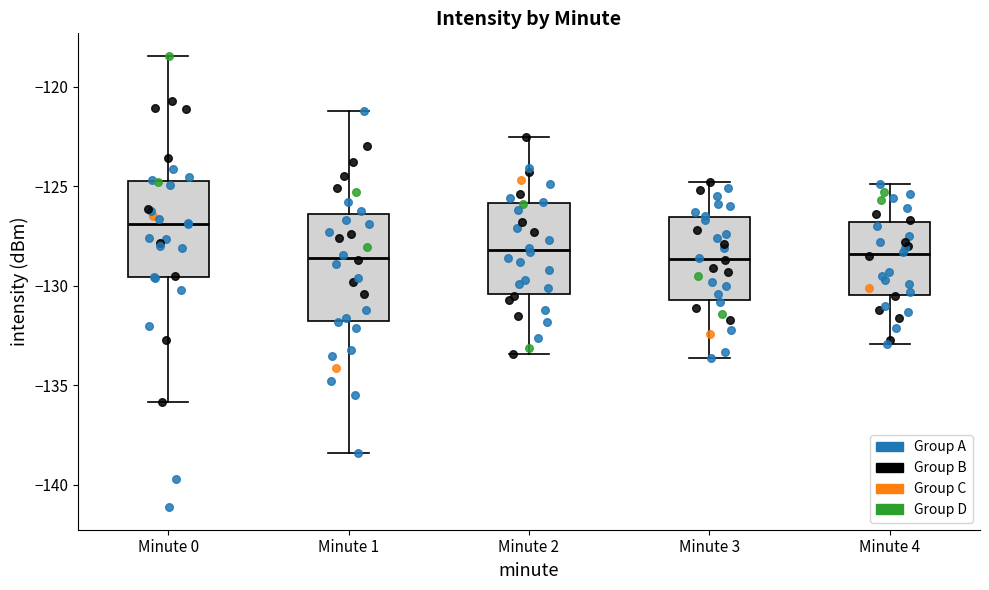

Reading left to right, transcribe this box plot: for each box, give where its median line is, the range the box spans, and where its two whiskers end, as read against the y-axis. The values are not printed on the chart, so give them approximately, as read against the axis.

Minute 0: median -127.0, box -129.5 to -124.5, whiskers -136.0 to -118.5
Minute 1: median -128.5, box -132.0 to -126.5, whiskers -138.5 to -121.0
Minute 2: median -128.0, box -130.5 to -126.0, whiskers -133.5 to -122.5
Minute 3: median -128.5, box -130.5 to -126.5, whiskers -133.5 to -125.0
Minute 4: median -128.5, box -130.5 to -127.0, whiskers -133.0 to -125.0